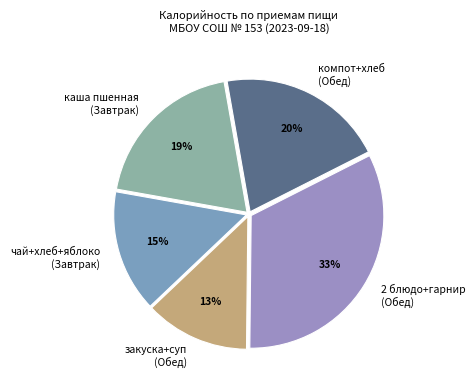

To the nearest percent, what is the difference between the largest and smallest slice percentages?

20%